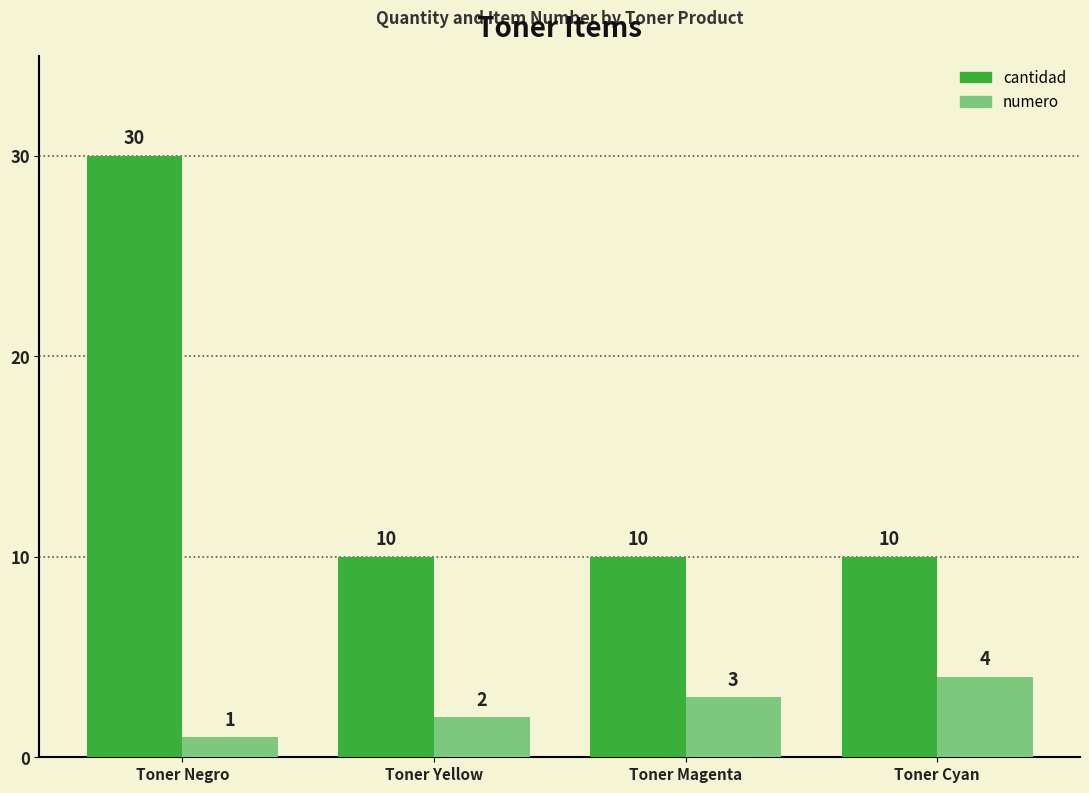

Is it true that numero equals 3 at Toner Magenta?

True